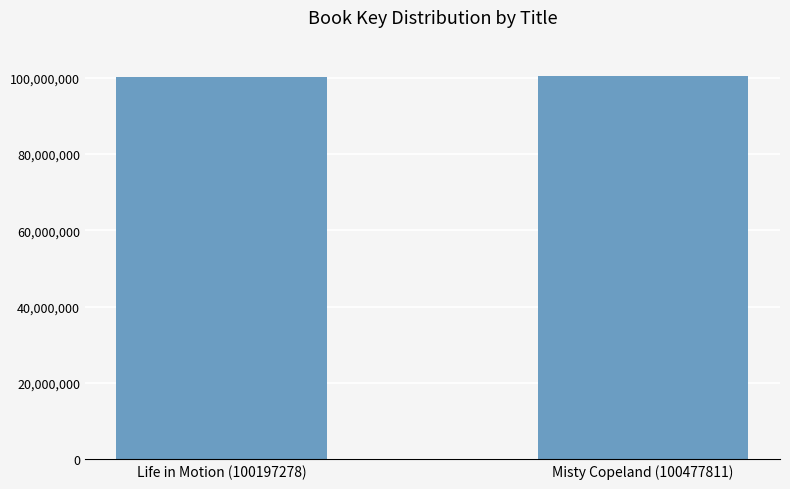

What is the label of the 1st bar from the left?

Life in Motion (100197278)